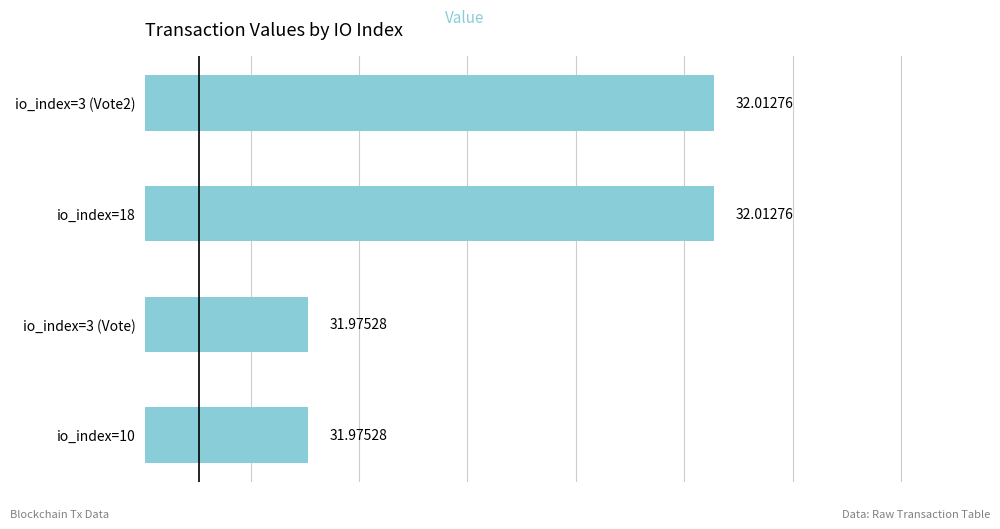

How many data points are above 32?

2